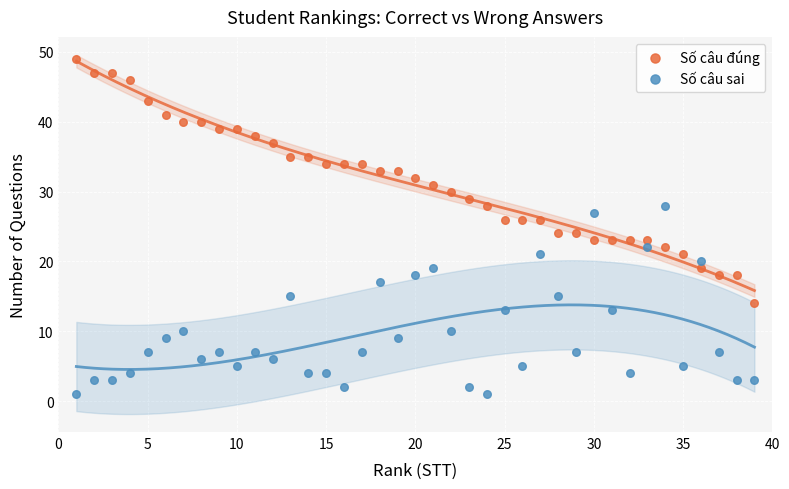

What are all the series names shown in the legend?

Số câu đúng, Số câu sai